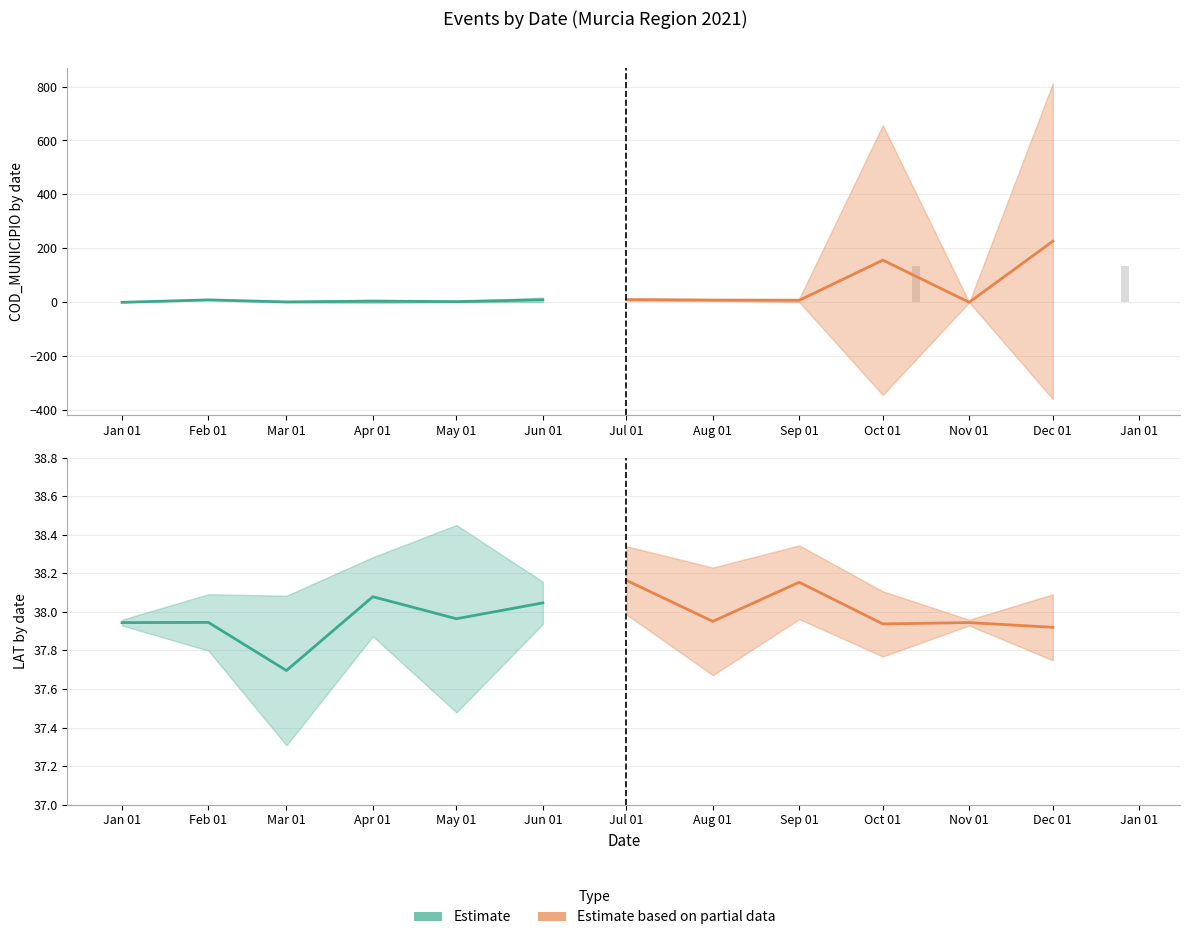

What is the total value across all series at Feb 01?

75.9